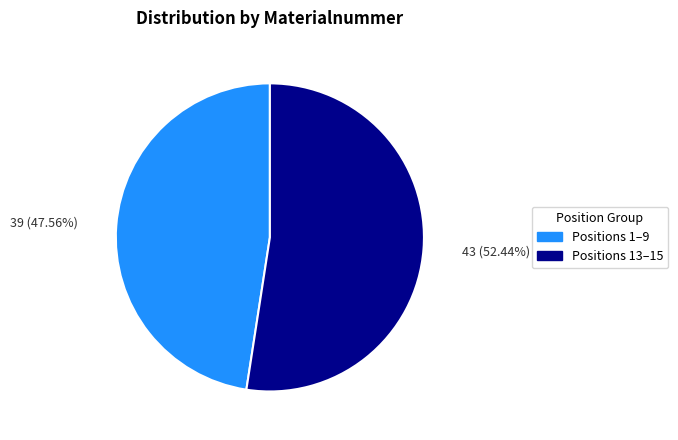

To the nearest percent, what is the average slice percentage?

50%